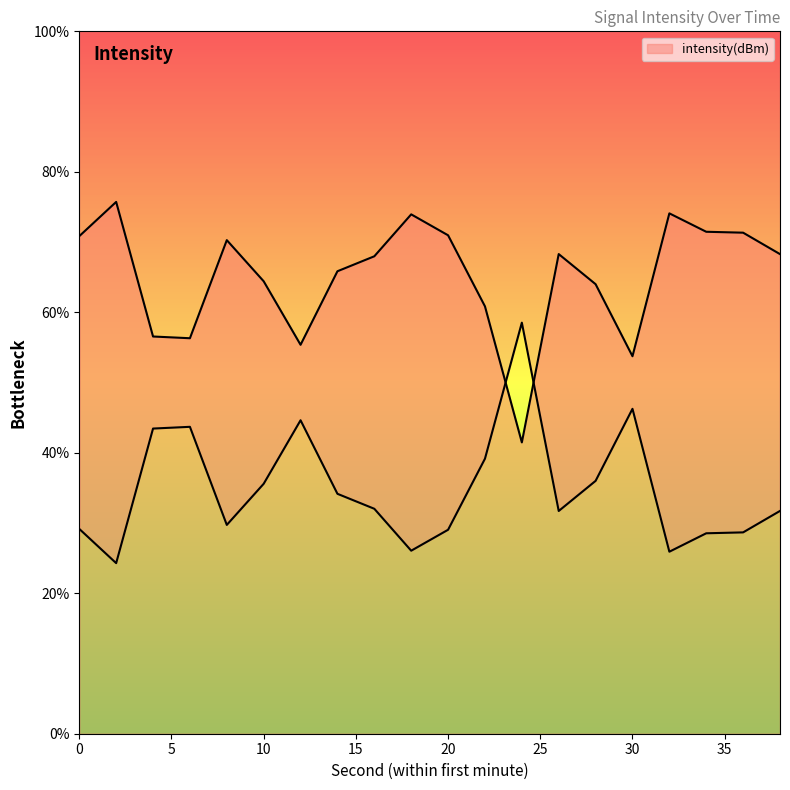

At which category does the chart reach its peak across all series?

2